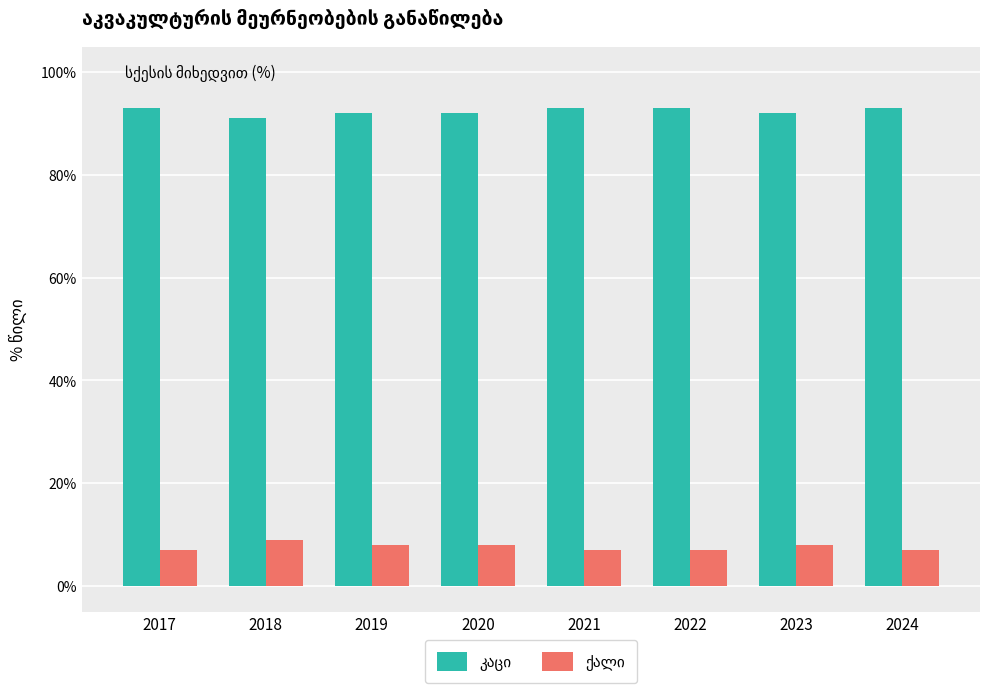

What is the difference between the highest and lowest values at 2022?

86